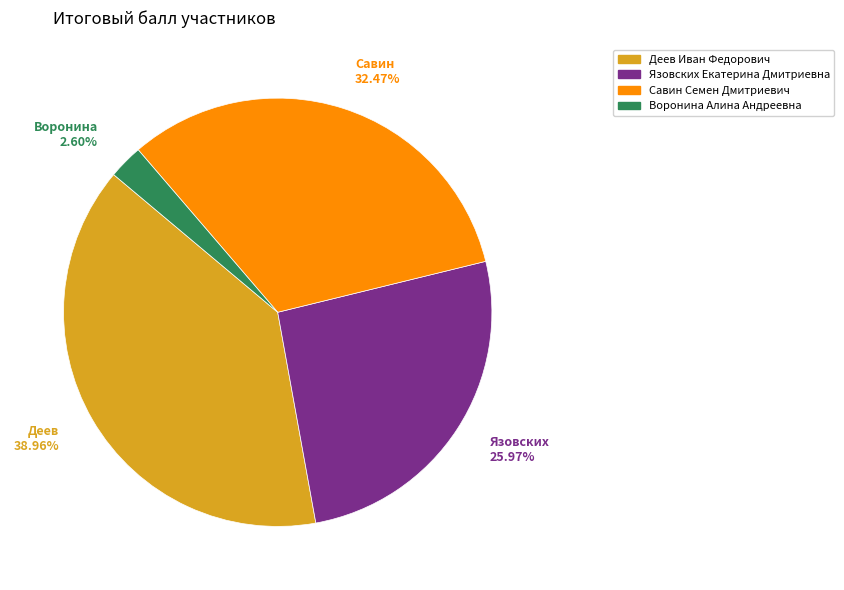

Is there any slice that represents more than half of the pie?

No